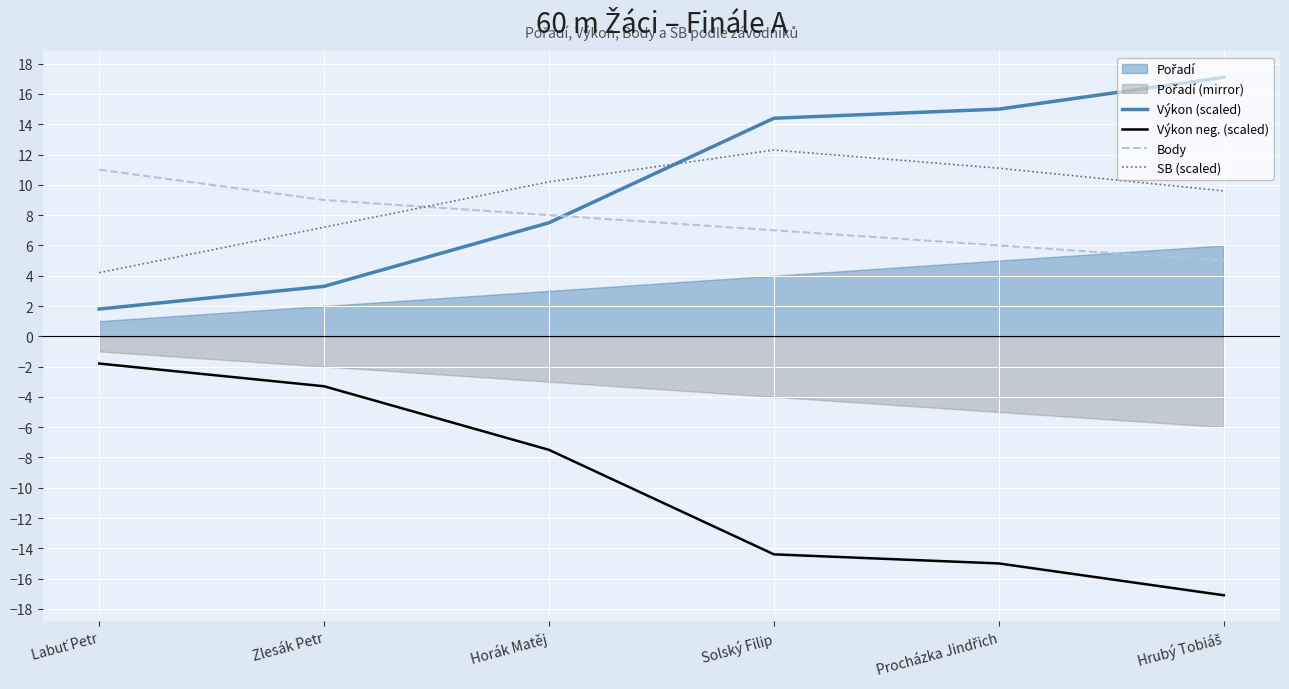

What is the sum of the Body values at Labuť Petr and Procházka Jindřich?

17.0